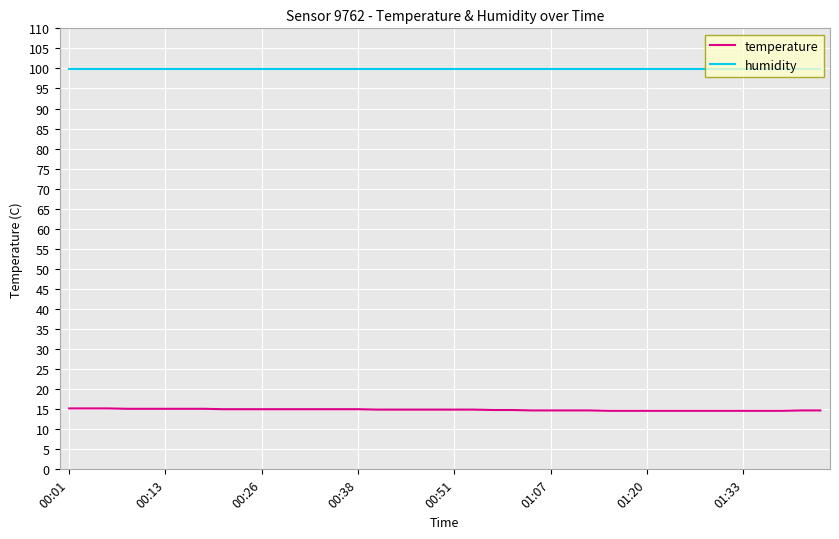

True or false: humidity and temperature intersect in this chart.

False